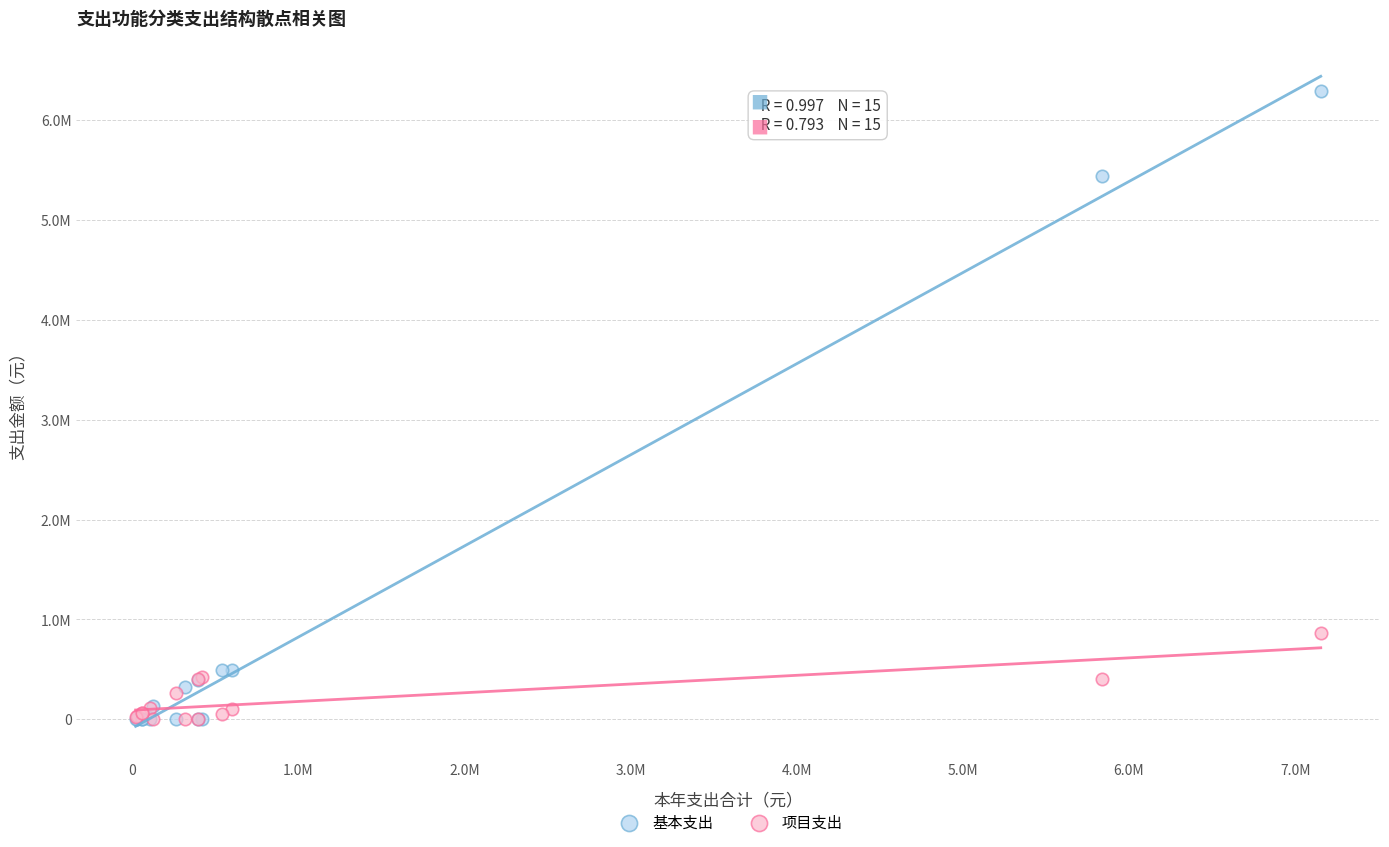

What are all the series names shown in the legend?

基本支出, 项目支出